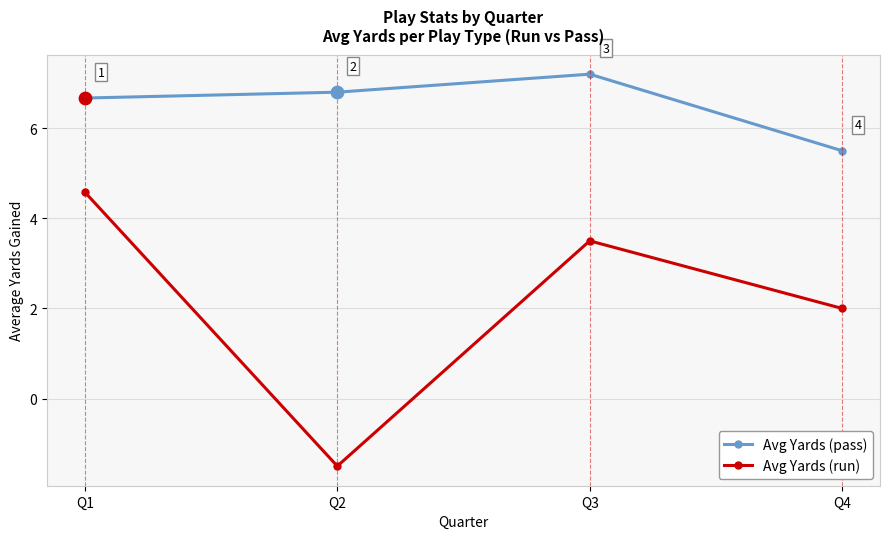

At which category is the sum across all series the highest?

Q1